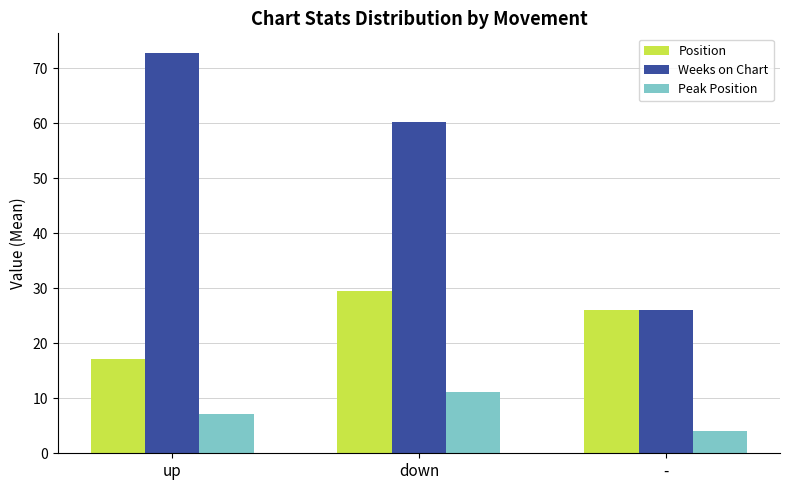

What is the smallest value displayed?

4.0